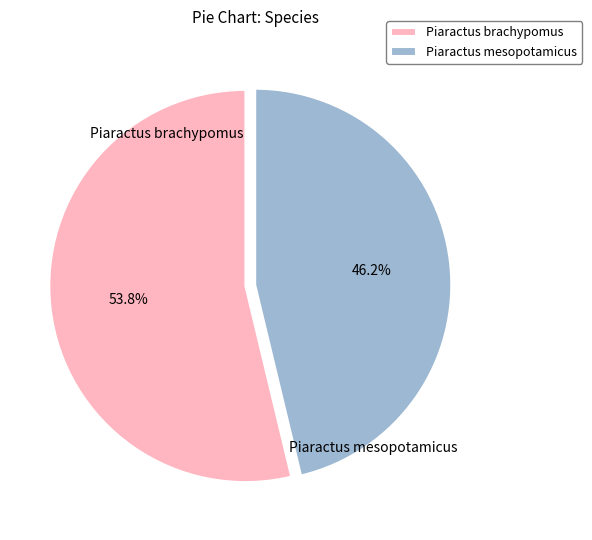

Which has a higher value, Piaractus brachypomus or Piaractus mesopotamicus?

Piaractus brachypomus